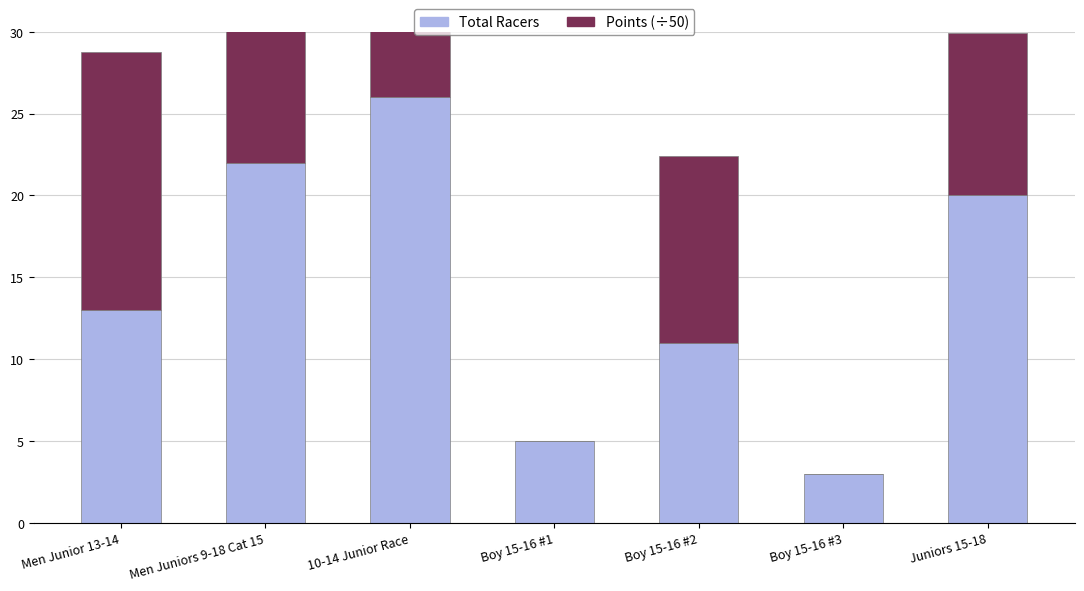

Reading left to right, what are all the values shown in this chart?

Total Racers: 13.0	22.0	26.0	5.0	11.0	3.0	20.0
Points (÷50): 15.8	10.5	14.3	0.0	11.4	0.0	9.9